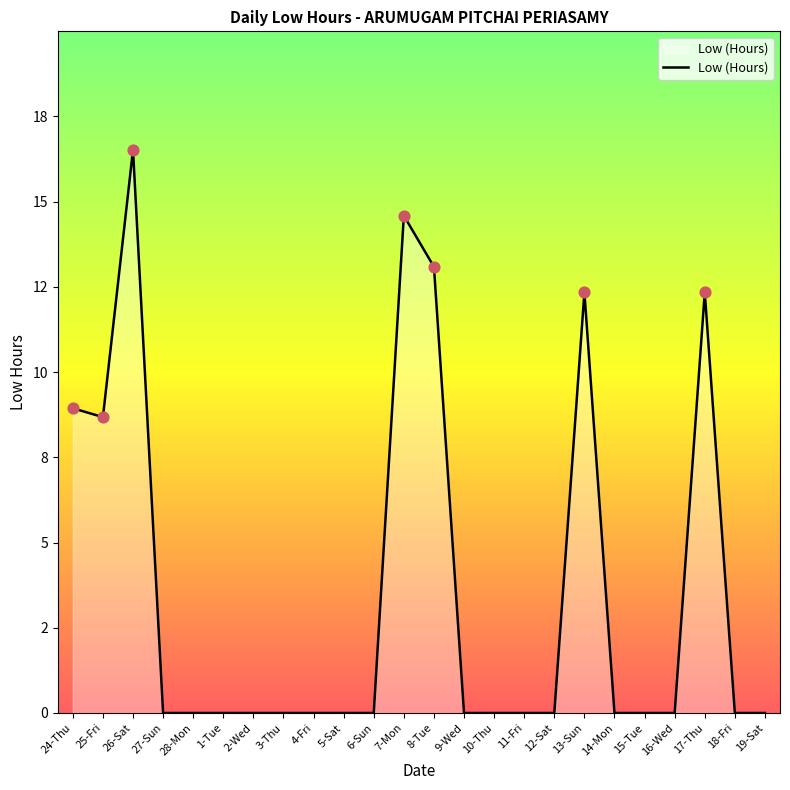

What is the change in value from 11-Fri to 17-Thu?

+12.3